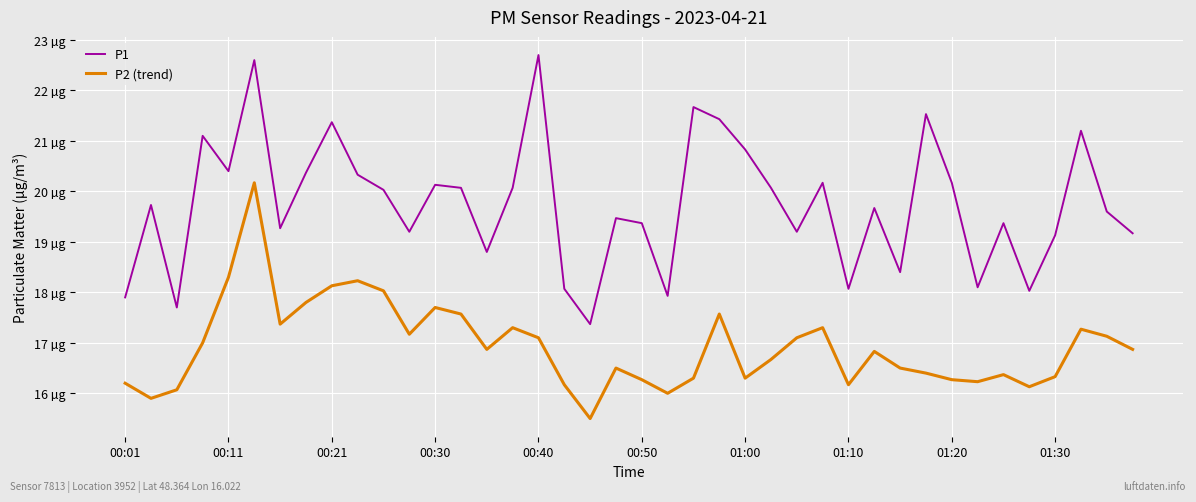

At which label does P1 reach its peak?

00:40